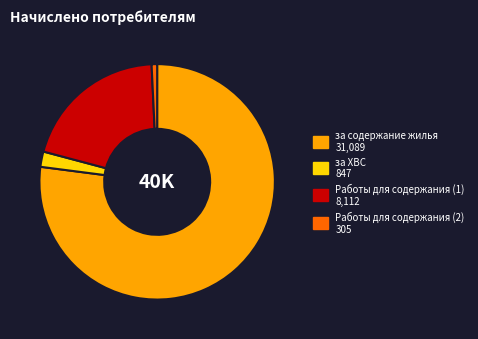

What is the smallest slice in the pie chart?

Работы для содержания (2)